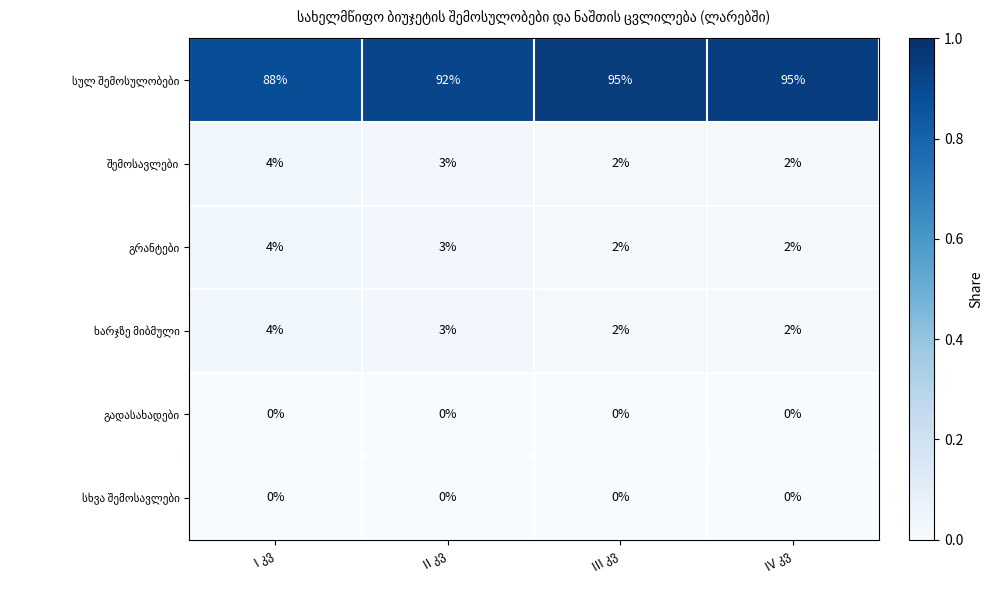

True or false: ხარჯზე მიბმული has a value of 0.0 at II კვ.

False